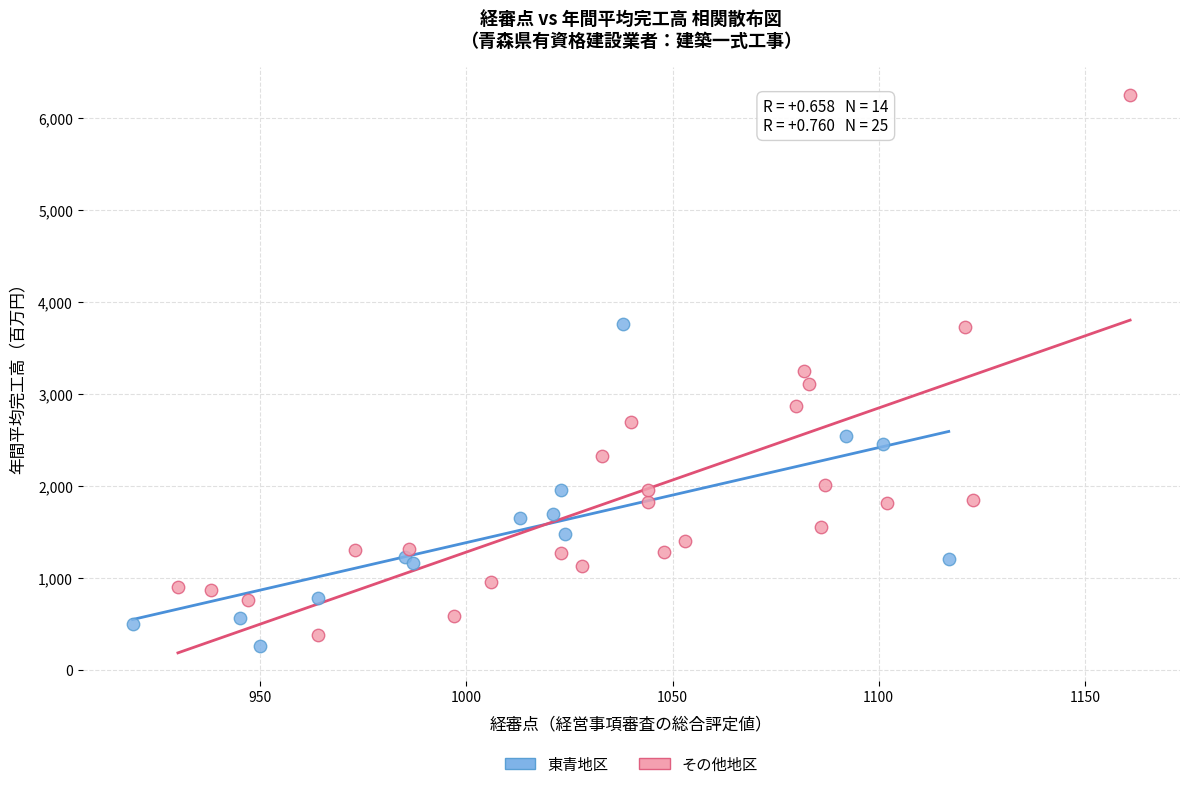

Which series has the widest spread of Y values?

その他地区